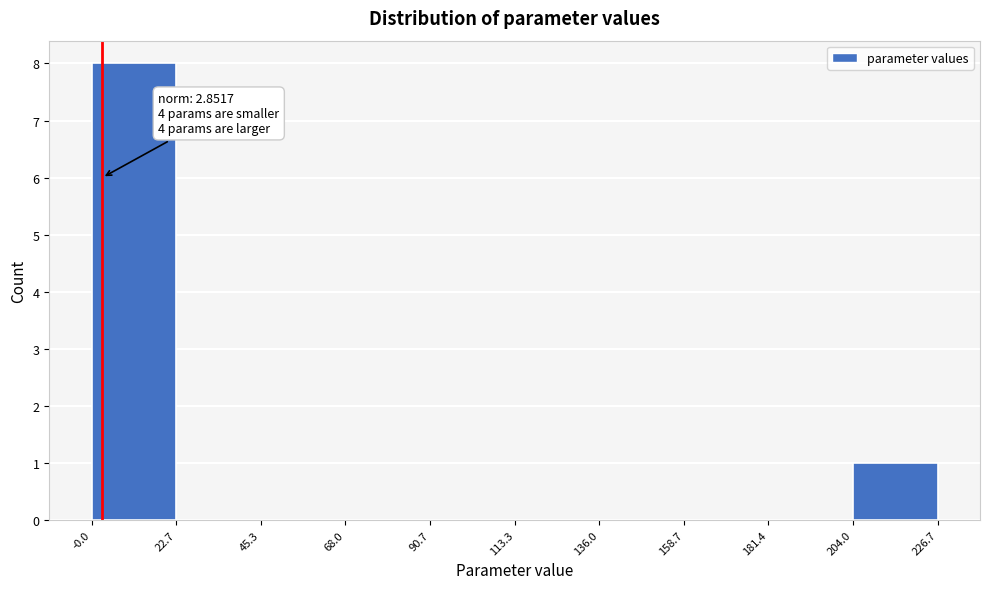

Over which range of the x-axis is the bar tallest?

-0.0 to 22.7